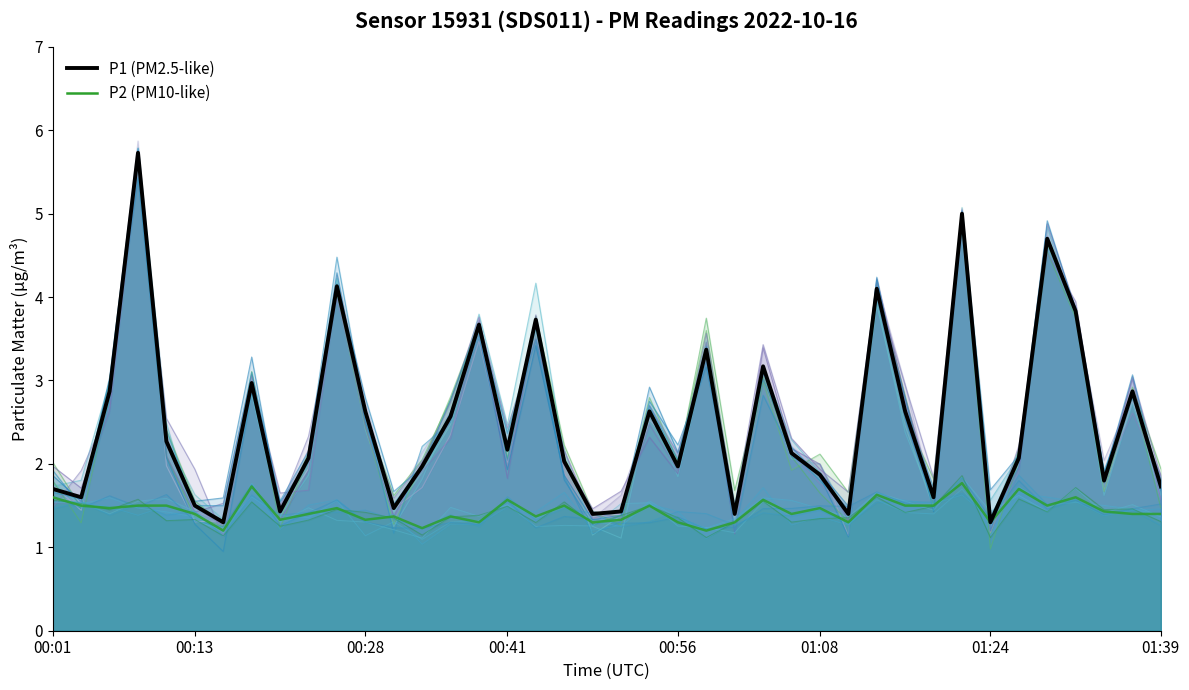

What are all the series names shown in the legend?

P1 (PM2.5-like), P2 (PM10-like)